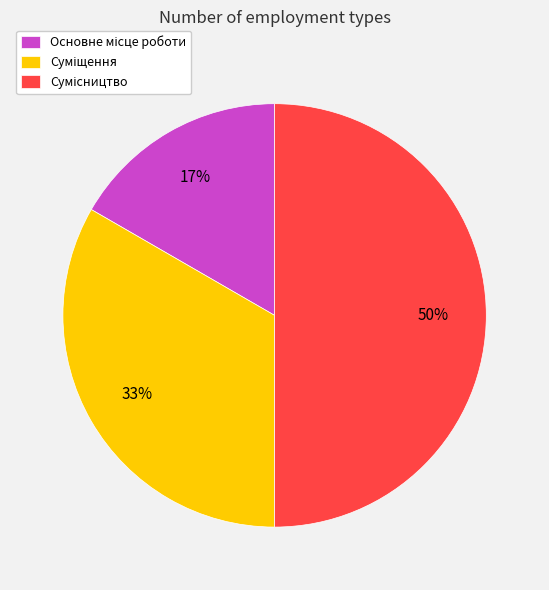

To the nearest percent, what is the average slice percentage?

33%